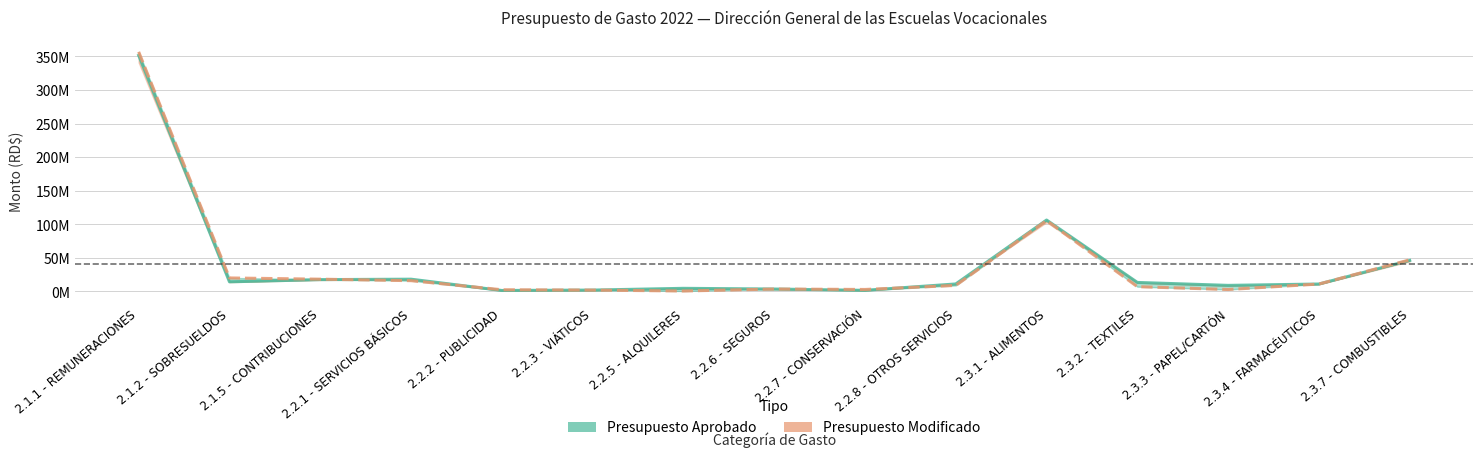

True or false: Presupuesto Aprobado has a value of 7931935 at 2.2.5 - ALQUILERES.

False